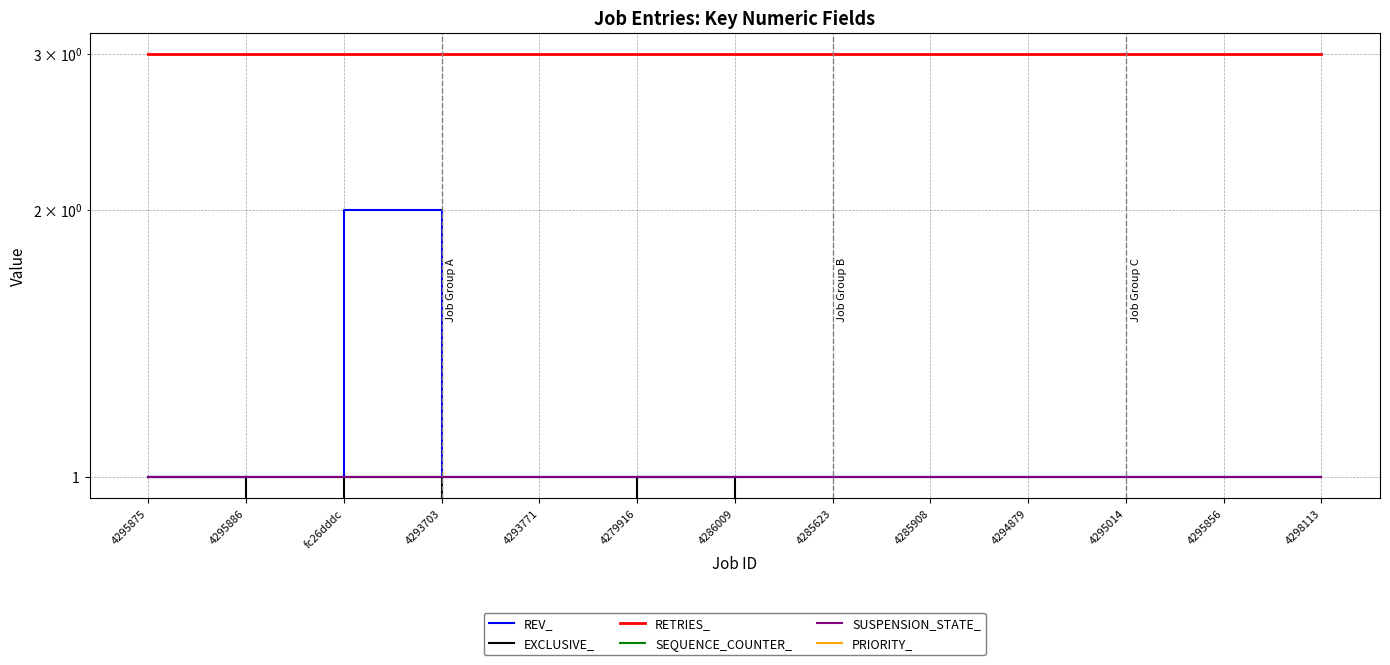

What is the average value of the SEQUENCE_COUNTER_ series?

1